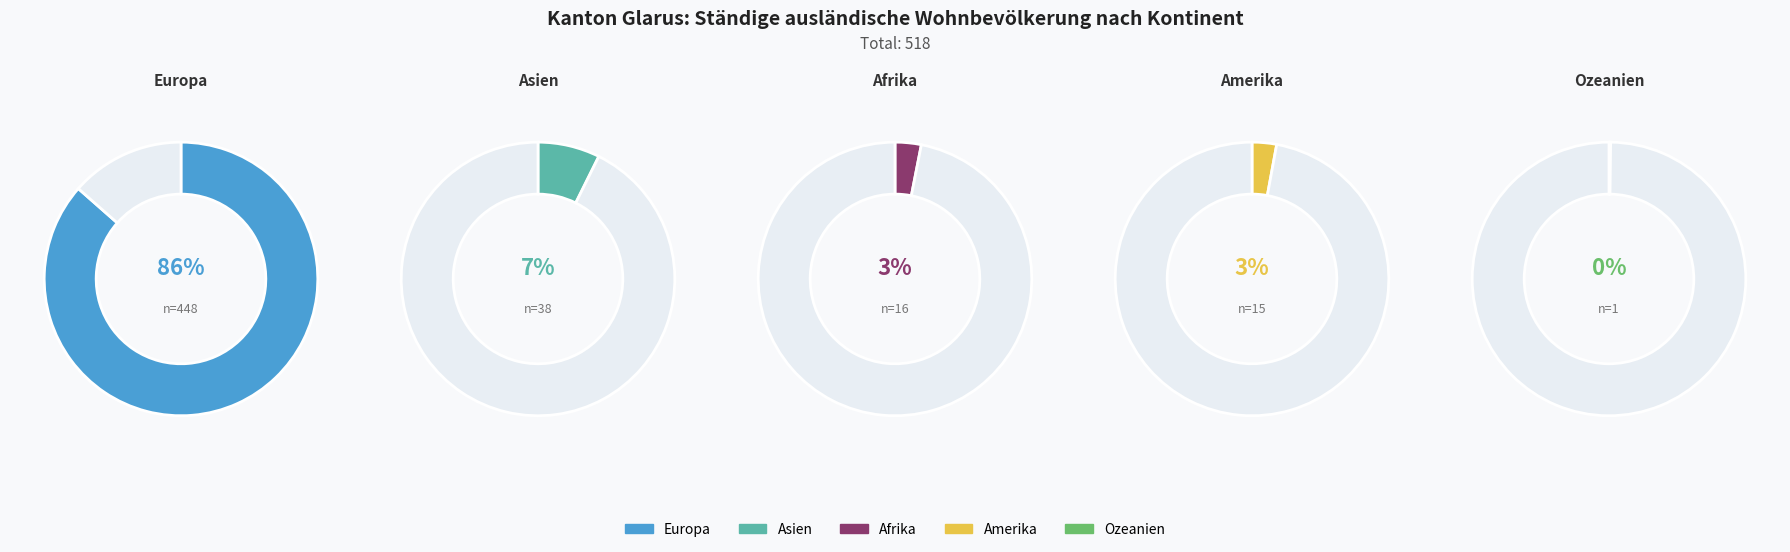

To the nearest percent, what is the combined percentage of Europa and Ozeanien?

87%